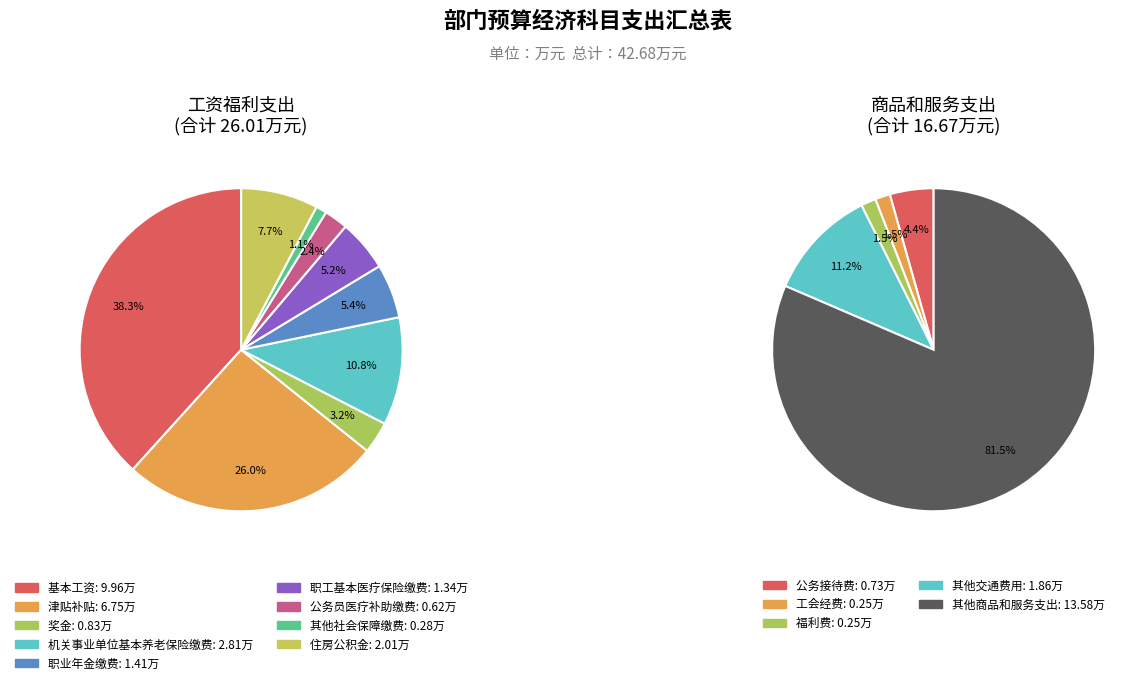

Is there a majority slice in this chart?

Yes